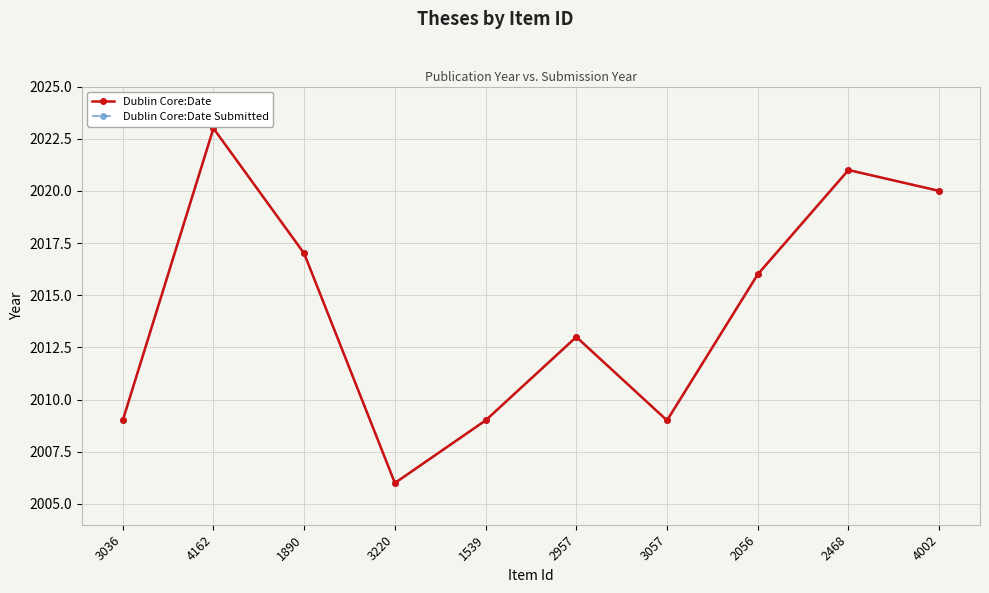

How many lines are shown in the chart?

2